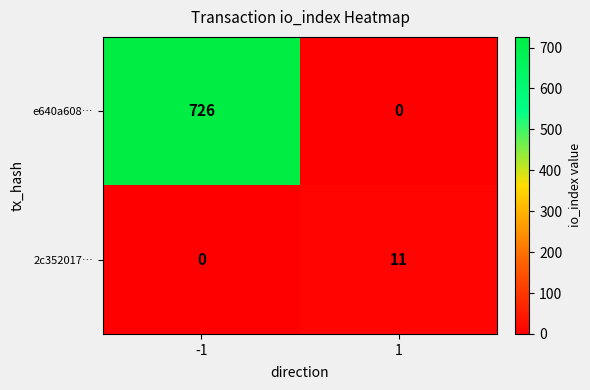

Which series has the largest total across all categories?

e640a608…